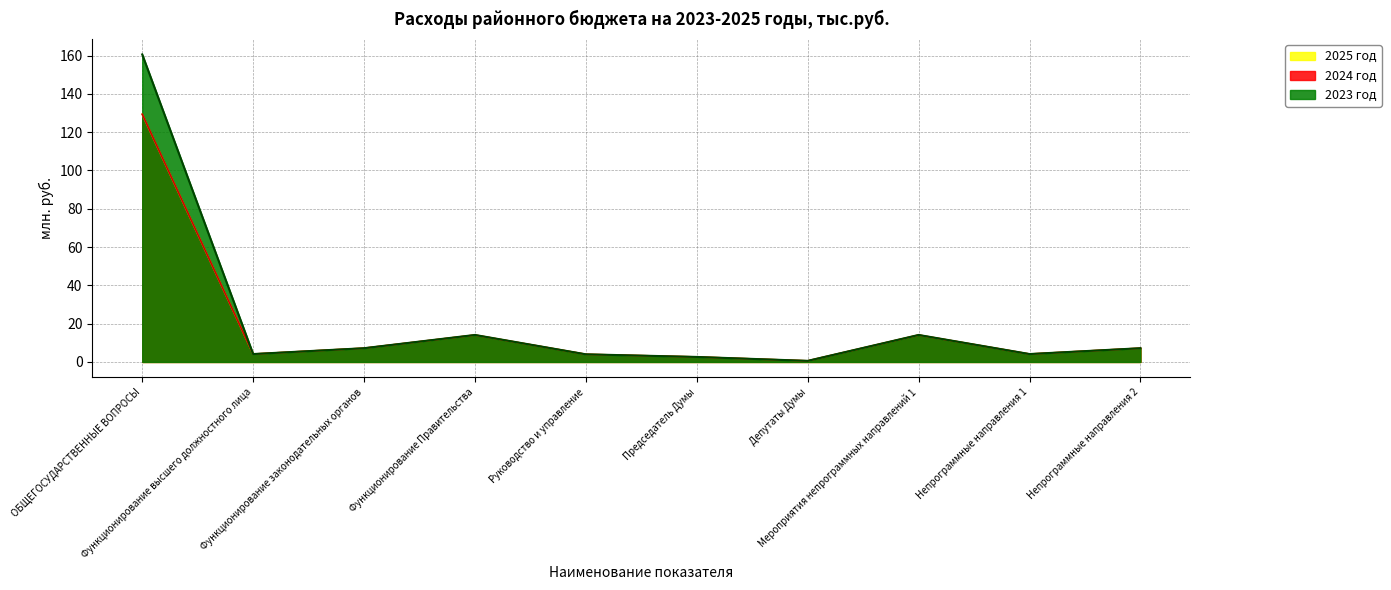

True or false: 2023 год has more than 1 points higher than both neighbors.

True